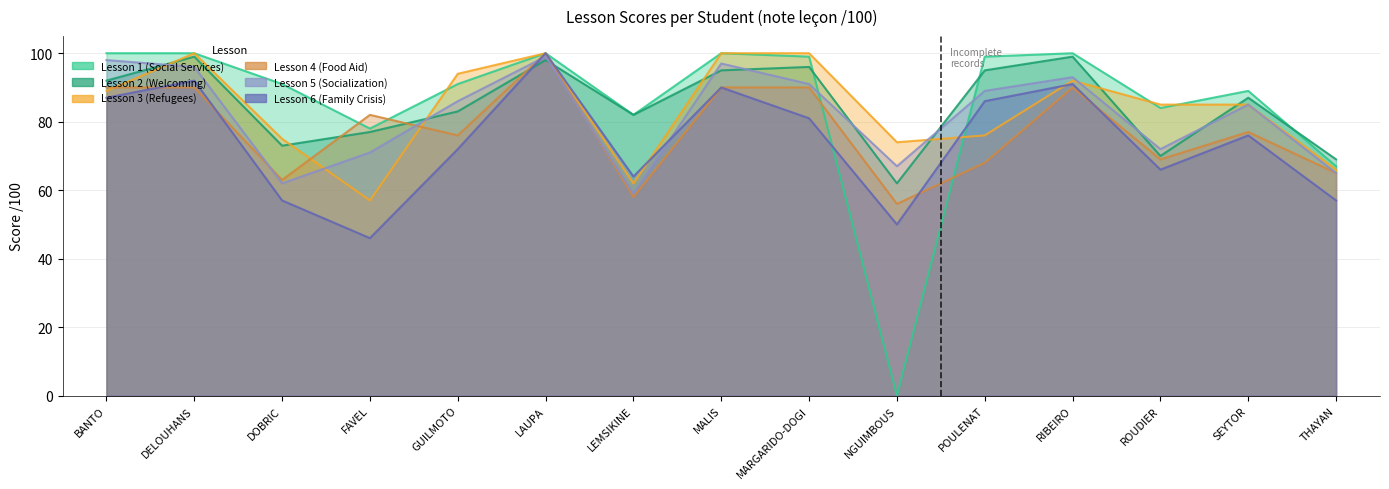

Between which two adjacent categories do Lesson 1 (Social Services) and Lesson 4 (Food Aid) first intersect?

DOBRIC and FAVEL